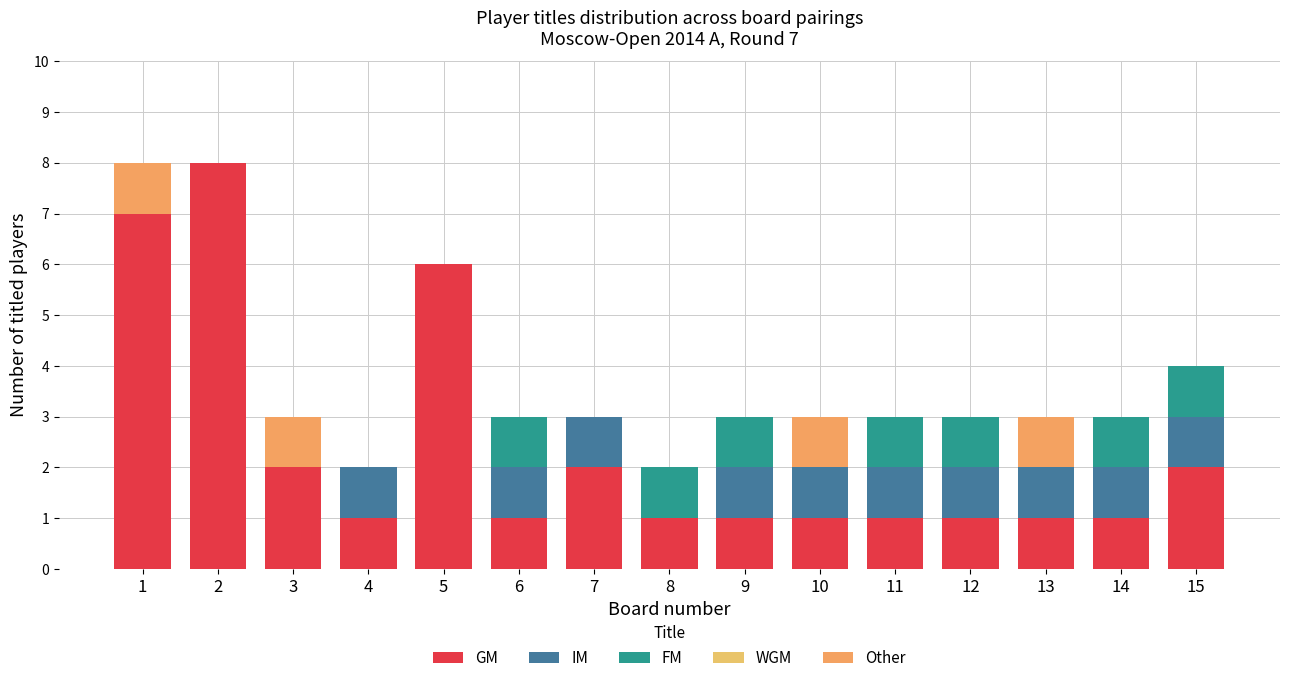

How many Other values are between 0 and 1?

15